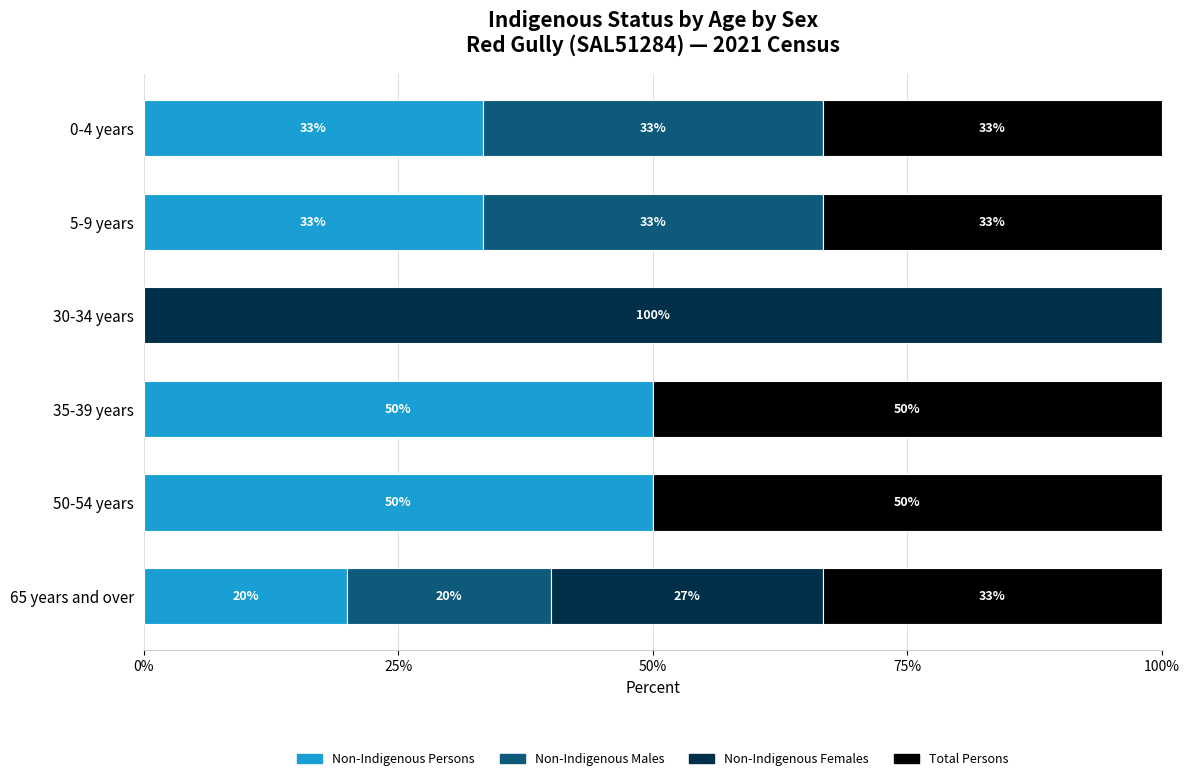

What are all the series names shown in the legend?

Non-Indigenous Persons, Non-Indigenous Males, Non-Indigenous Females, Total Persons